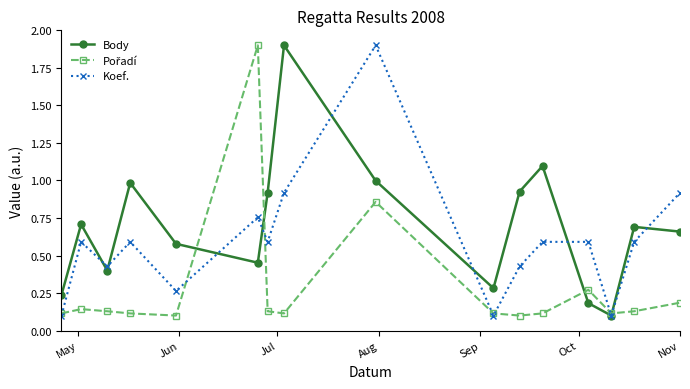

In Koef., how many points are lower than both neighbors (excluding endpoints)?

5